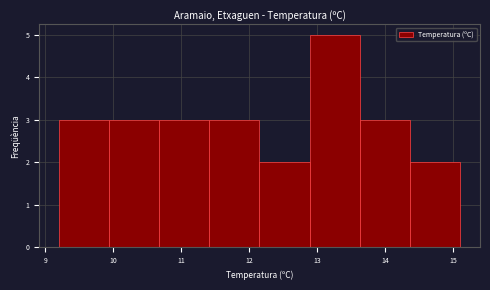

Reading left to right, transcribe this chart: for each bar, give the range it covers on the x-axis and its height. Neither the bar edges nor the heights are printed on the chart, so give them approximately, as read against the axes.

9.2 to 9.9: 3
9.9 to 10.7: 3
10.7 to 11.4: 3
11.4 to 12.2: 3
12.2 to 12.9: 2
12.9 to 13.6: 5
13.6 to 14.4: 3
14.4 to 15.1: 2